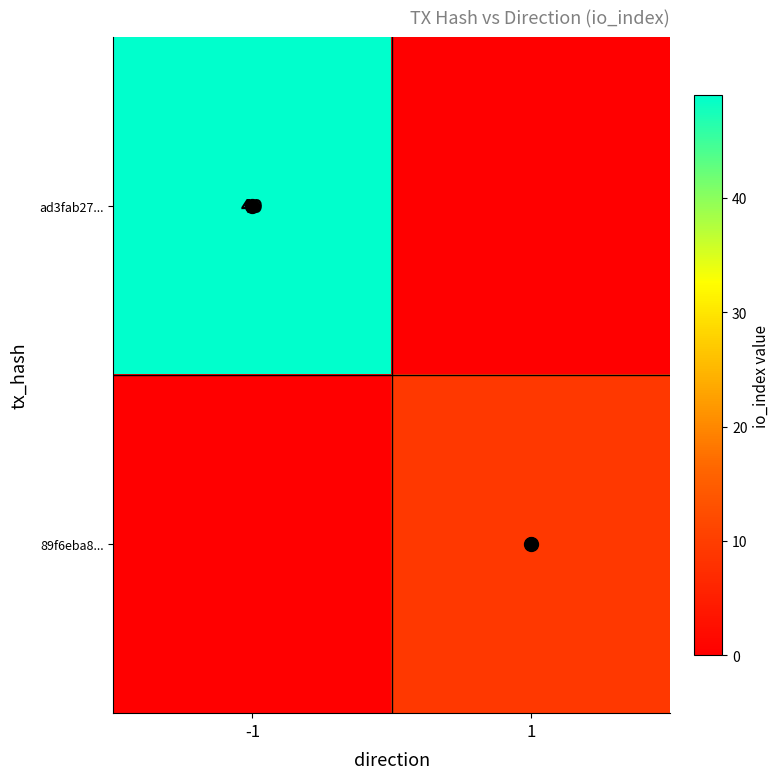

Where is ad3fab27... nearest to the value 24?

1